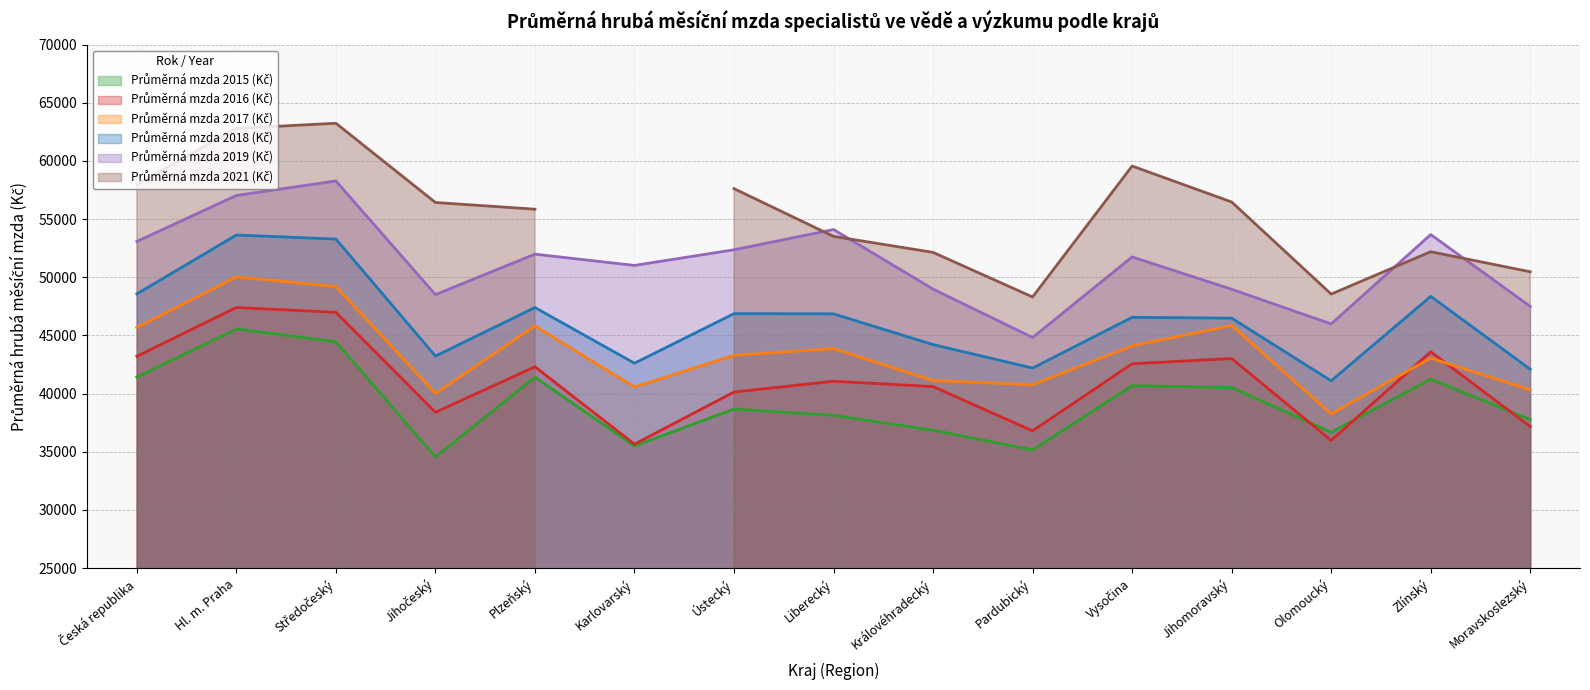

True or false: Průměrná mzda 2018 (Kč) and Průměrná mzda 2017 (Kč) intersect in this chart.

False